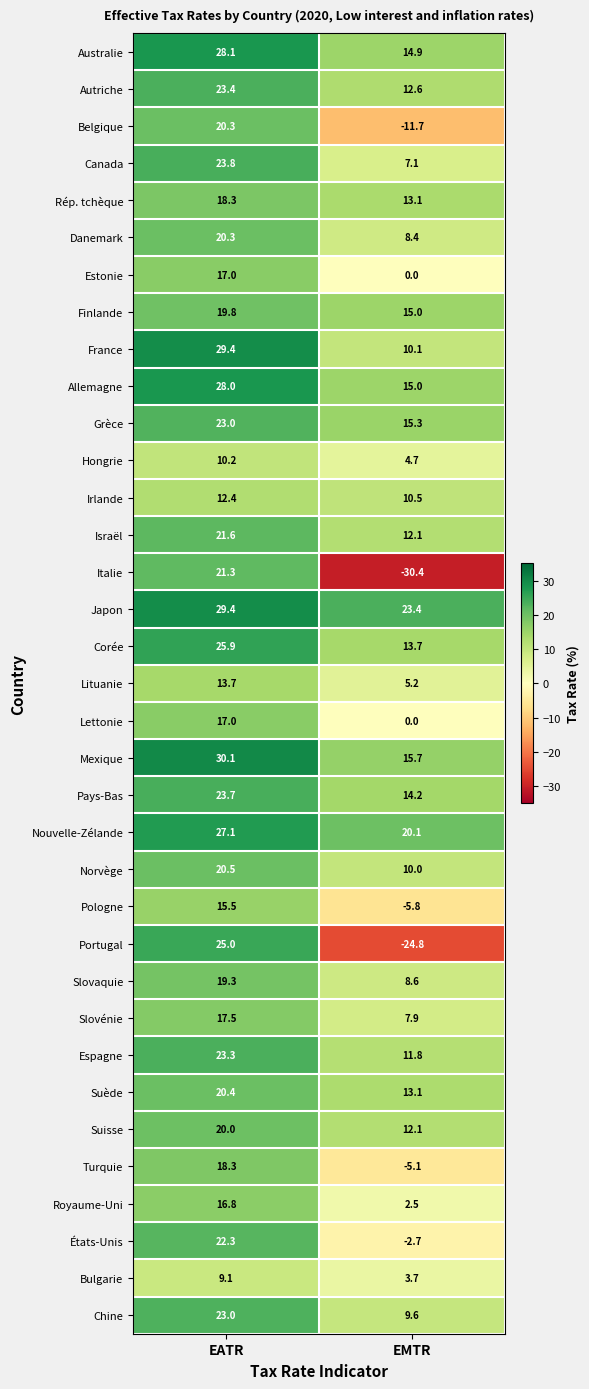

Which series changed the most between EATR and EMTR?

Italie